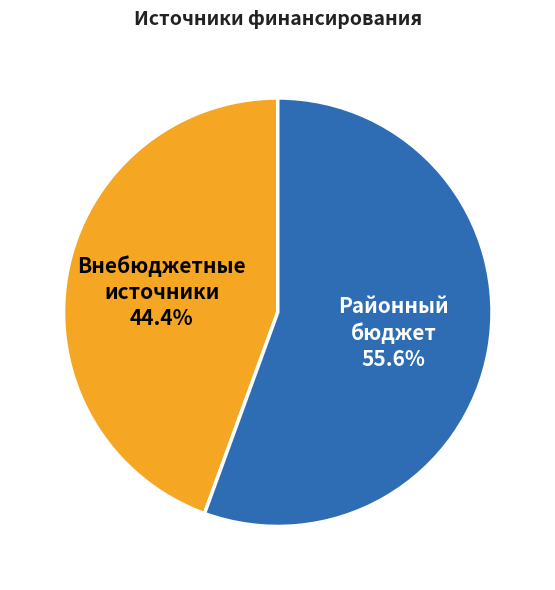

What percentage is NOT represented by Внебюджетные источники?

55.6%